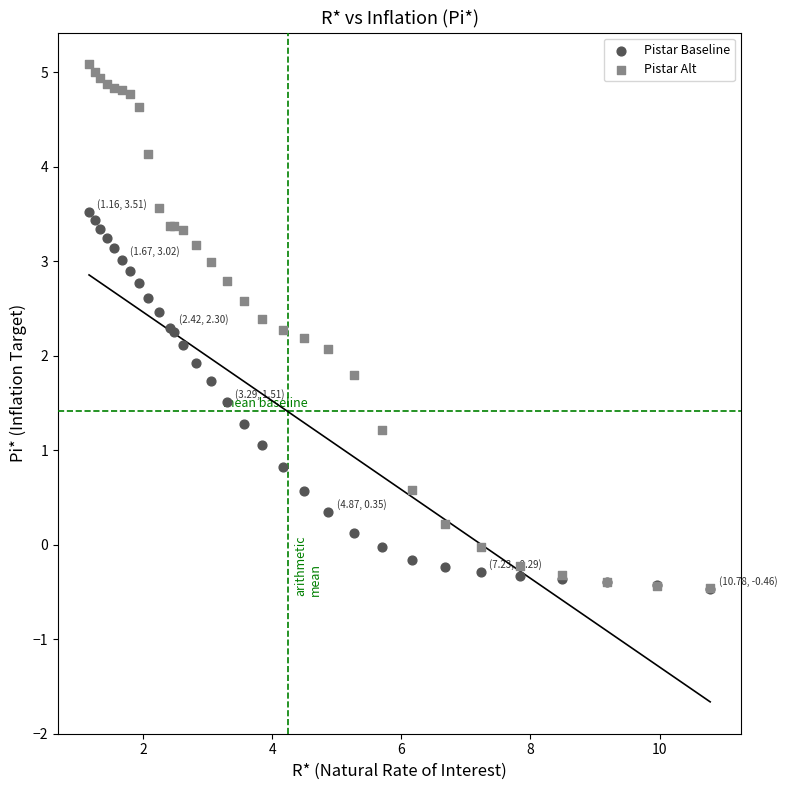

What are all the series names shown in the legend?

Pistar Baseline, Pistar Alt